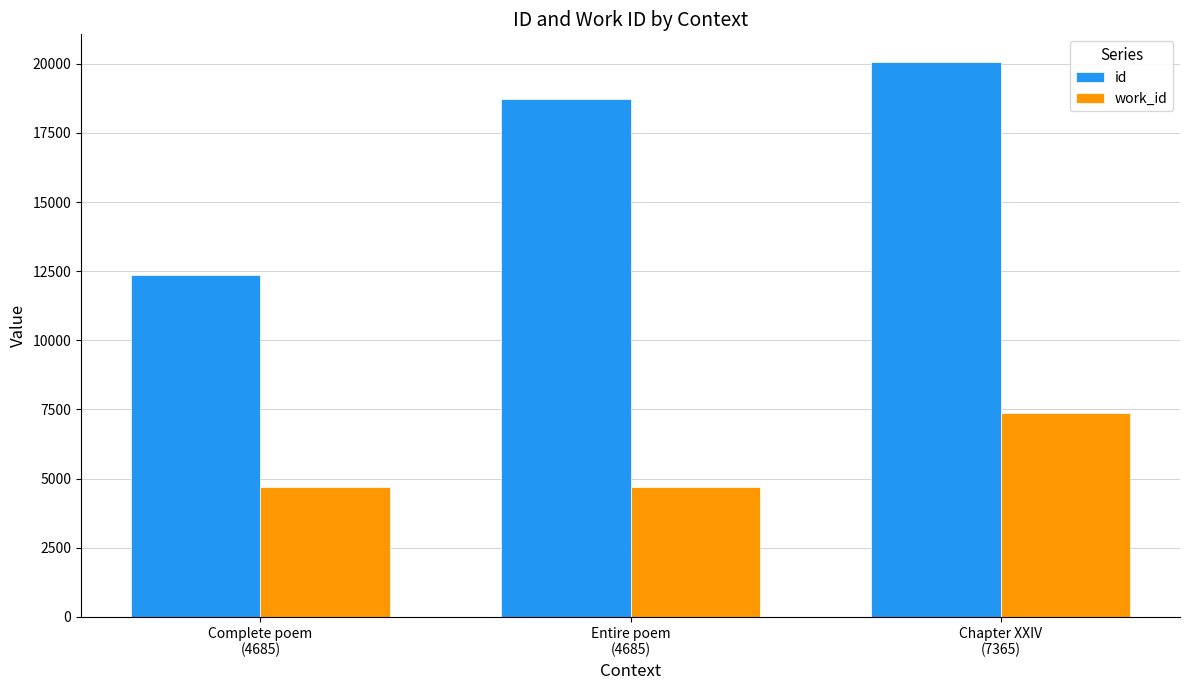

Which series has the largest range (max minus min)?

id